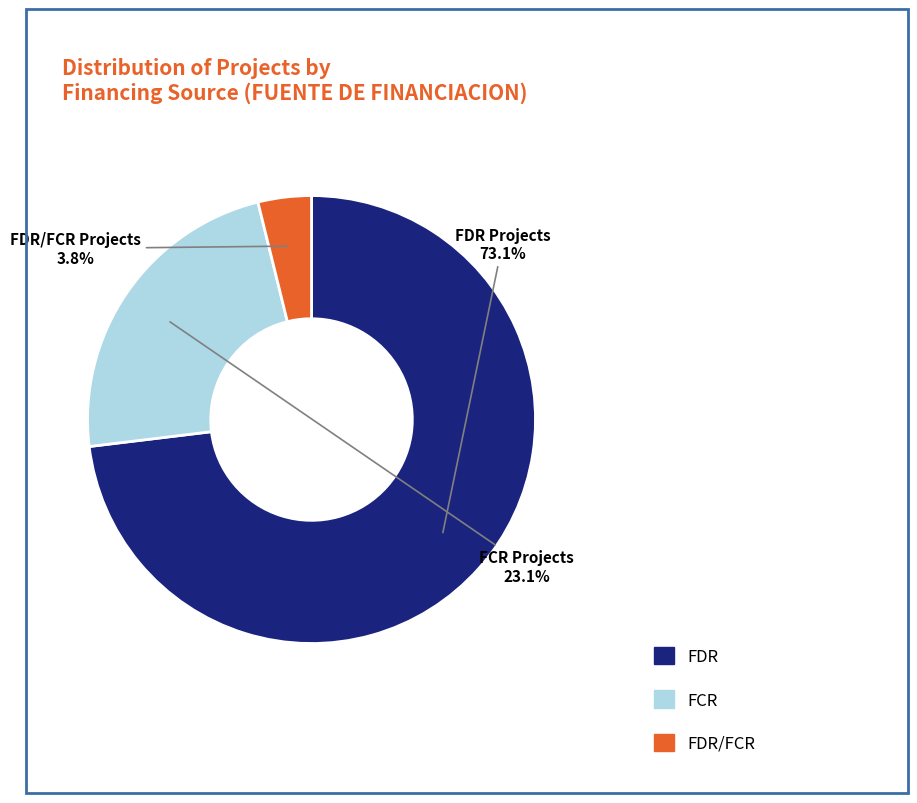

Does any single category account for the majority?

Yes